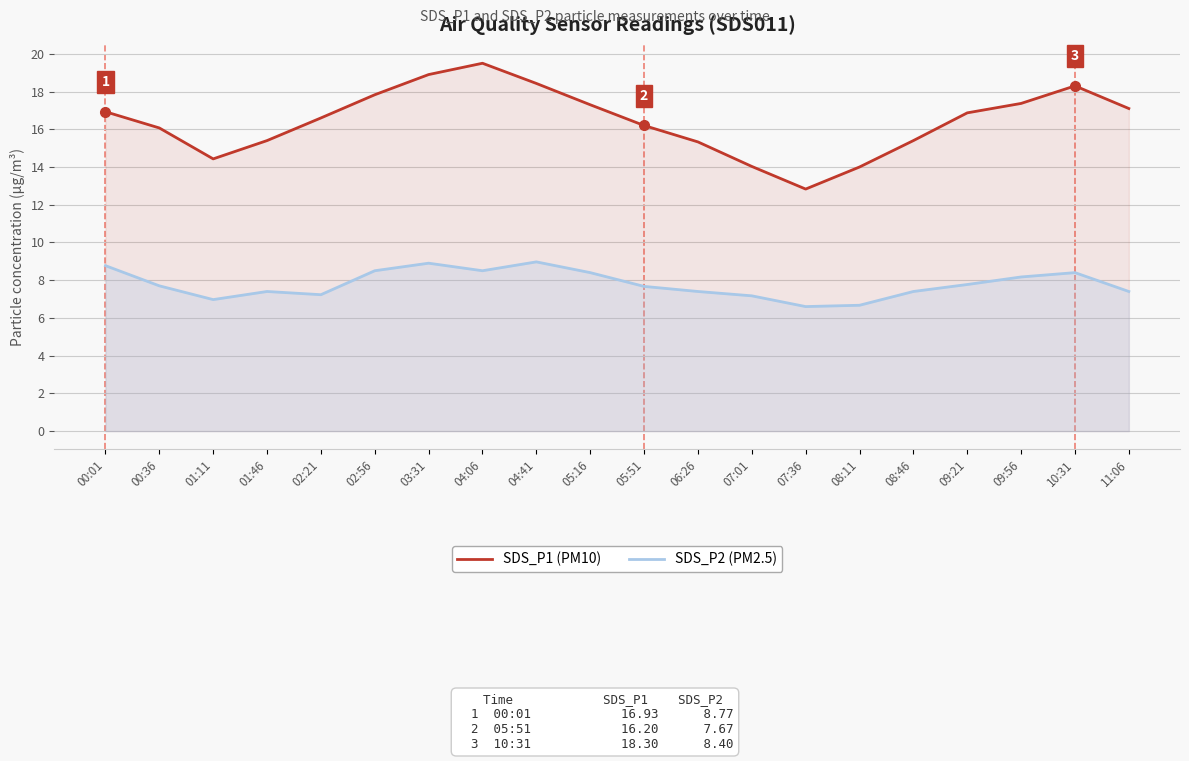

The value of SDS_P1 (PM10) at 09:56 is 26.1. True or false?

False